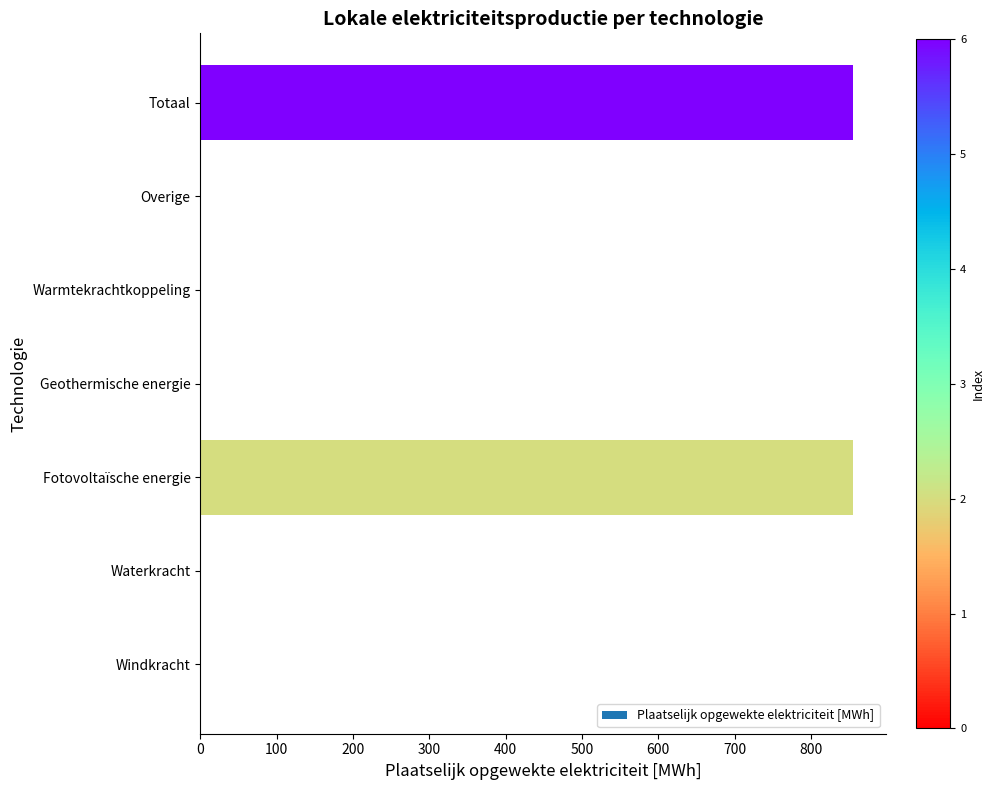

The value at Warmtekrachtkoppeling is 0.0. True or false?

True